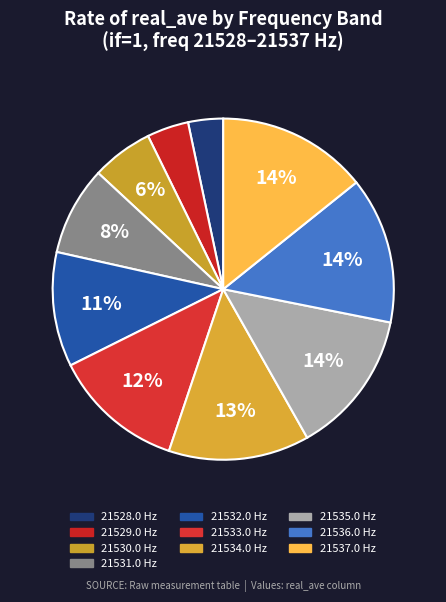

How many segments does this pie chart have?

10